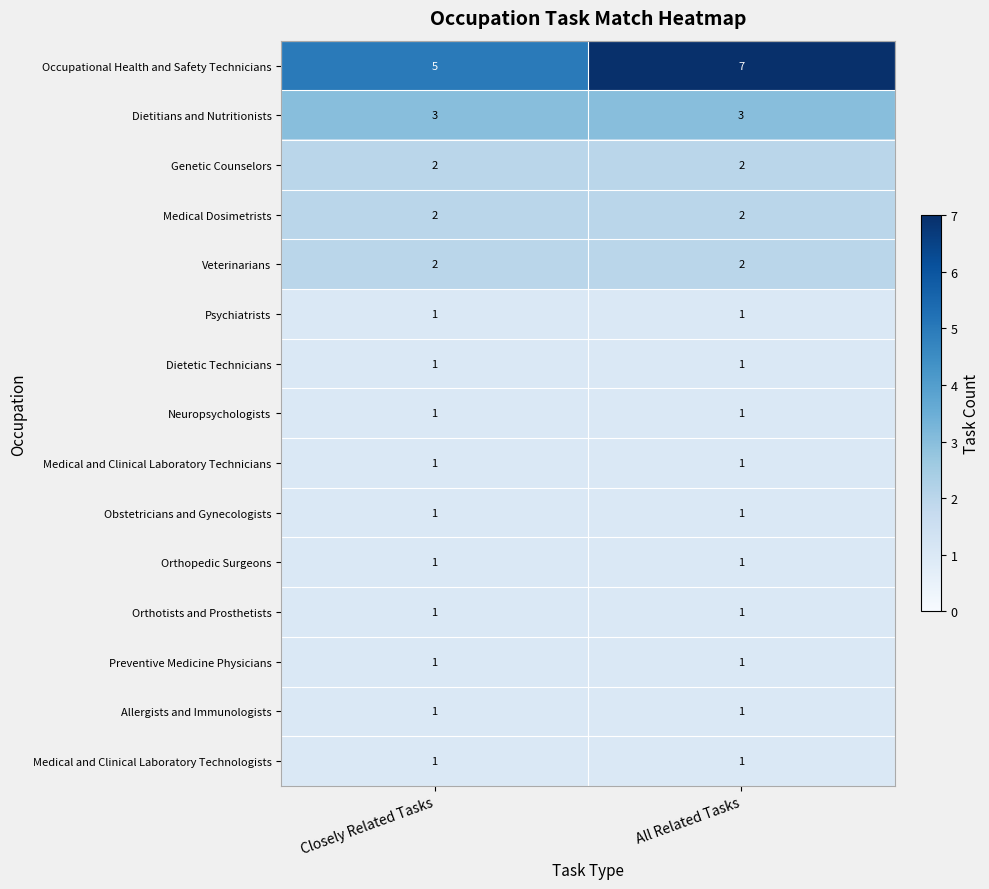

What is the smallest value displayed?

1